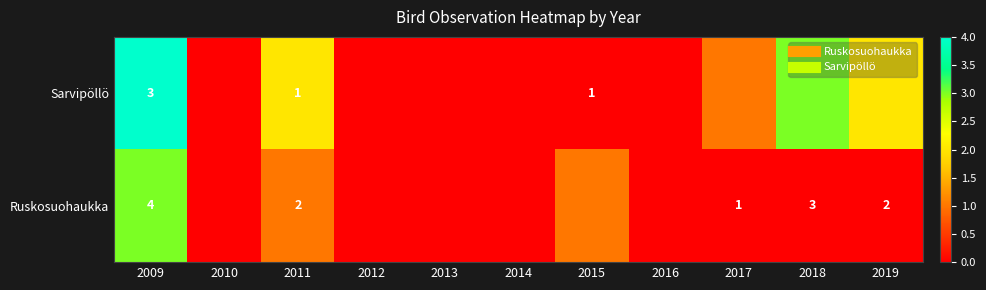

At how many categories does at least one series exceed 1?

4